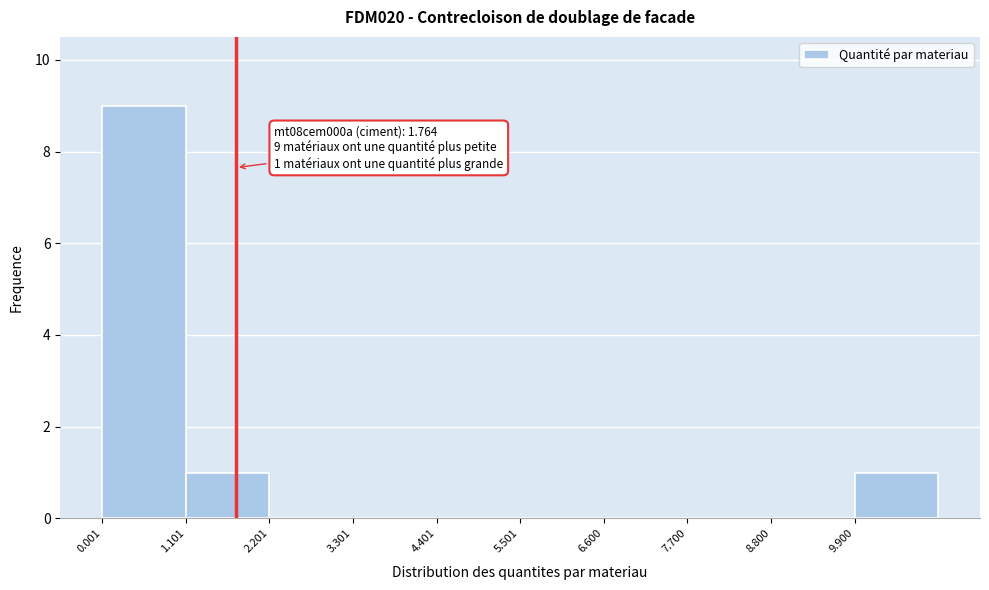

Which range on the x-axis has the tallest bar?

0.0 to 1.2